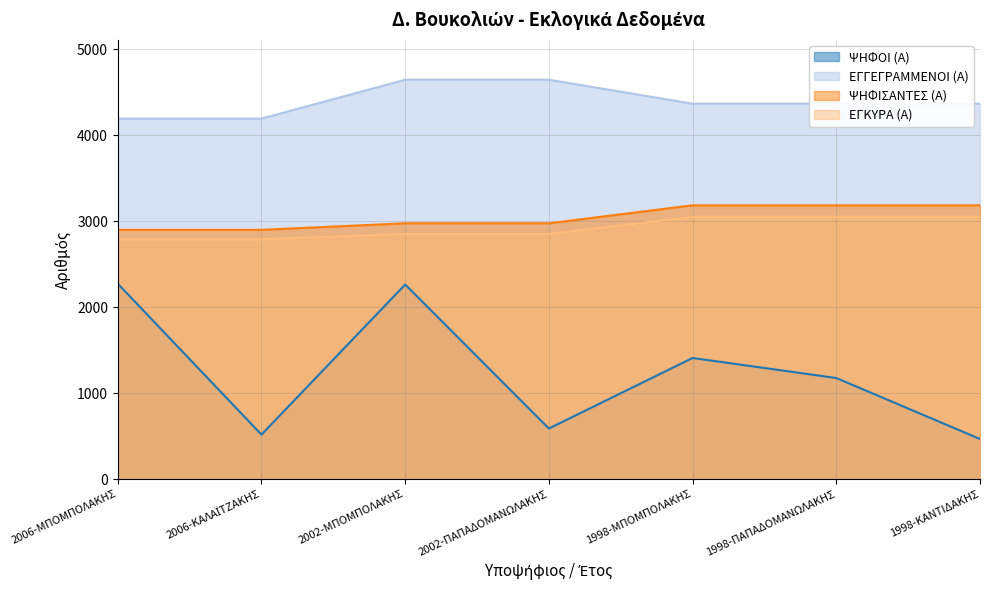

What is the difference between the maximum and second lowest values in the ΕΓΚΥΡΑ (Α) series?

260